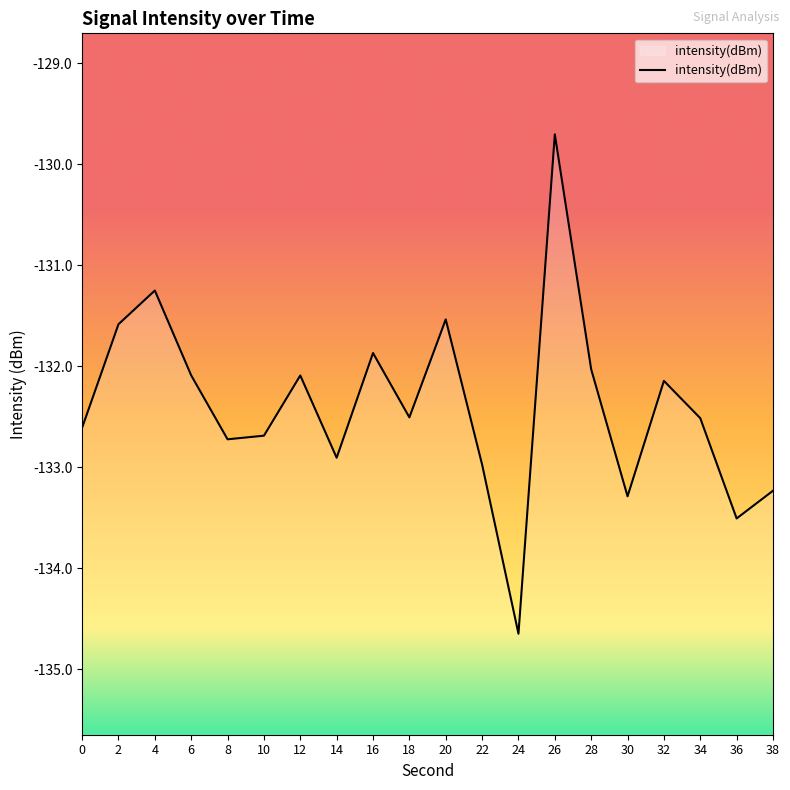

How many data points are less than -132?

15